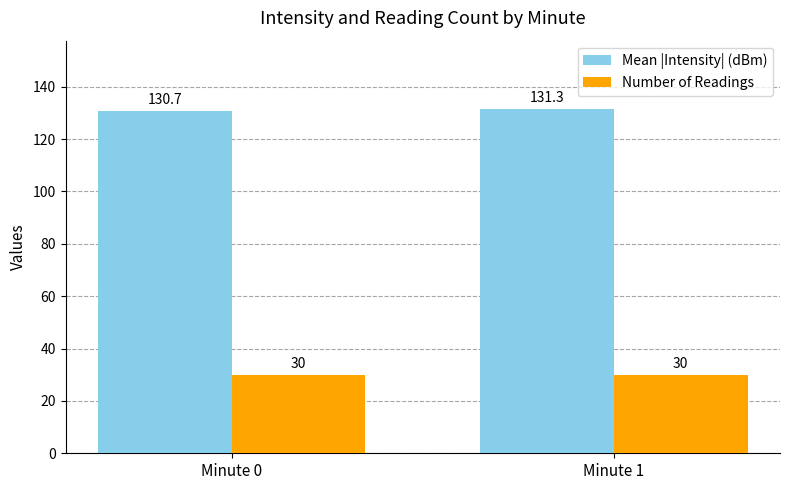

List the series in order of their peak value, lowest first.

Number of Readings, Mean |Intensity| (dBm)